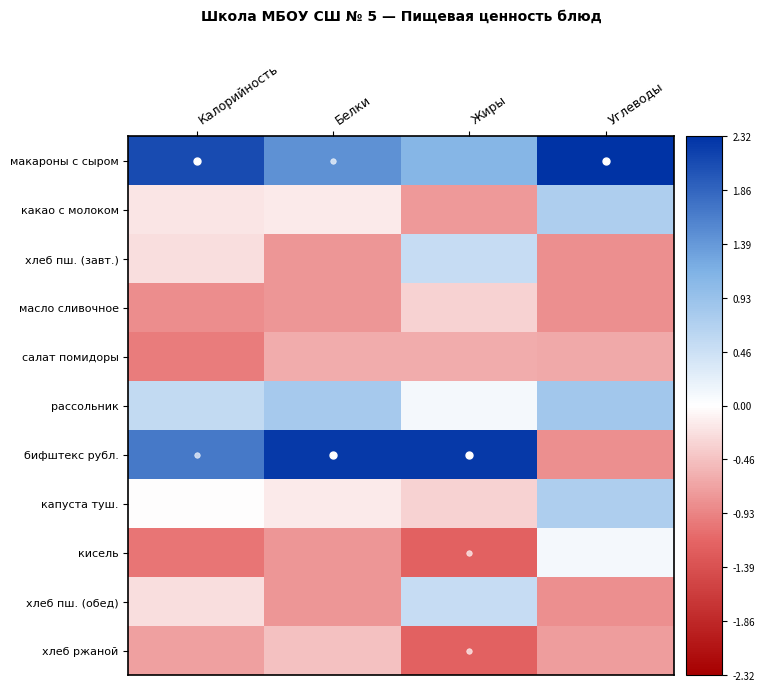

Reading left to right, what are all the values shown in this chart?

макароны с сыром: Калорийность=2.1	Белки=1.5	Жиры=1.1	Углеводы=2.3
какао с молоком: Калорийность=-0.2	Белки=-0.1	Жиры=-0.8	Углеводы=0.7
хлеб пш. (завт.): Калорийность=-0.3	Белки=-0.8	Жиры=0.5	Углеводы=-0.8
масло сливочное: Калорийность=-0.9	Белки=-0.8	Жиры=-0.3	Углеводы=-0.8
салат помидоры: Калорийность=-1.0	Белки=-0.6	Жиры=-0.6	Углеводы=-0.7
рассольник: Калорийность=0.5	Белки=0.8	Жиры=0.1	Углеводы=0.8
бифштекс рубл.: Калорийность=1.7	Белки=2.3	Жиры=2.3	Углеводы=-0.8
капуста туш.: Калорийность=-0.0	Белки=-0.1	Жиры=-0.3	Углеводы=0.7
кисель: Калорийность=-1.0	Белки=-0.8	Жиры=-1.2	Углеводы=0.1
хлеб пш. (обед): Калорийность=-0.3	Белки=-0.8	Жиры=0.5	Углеводы=-0.8
хлеб ржаной: Калорийность=-0.7	Белки=-0.5	Жиры=-1.2	Углеводы=-0.7